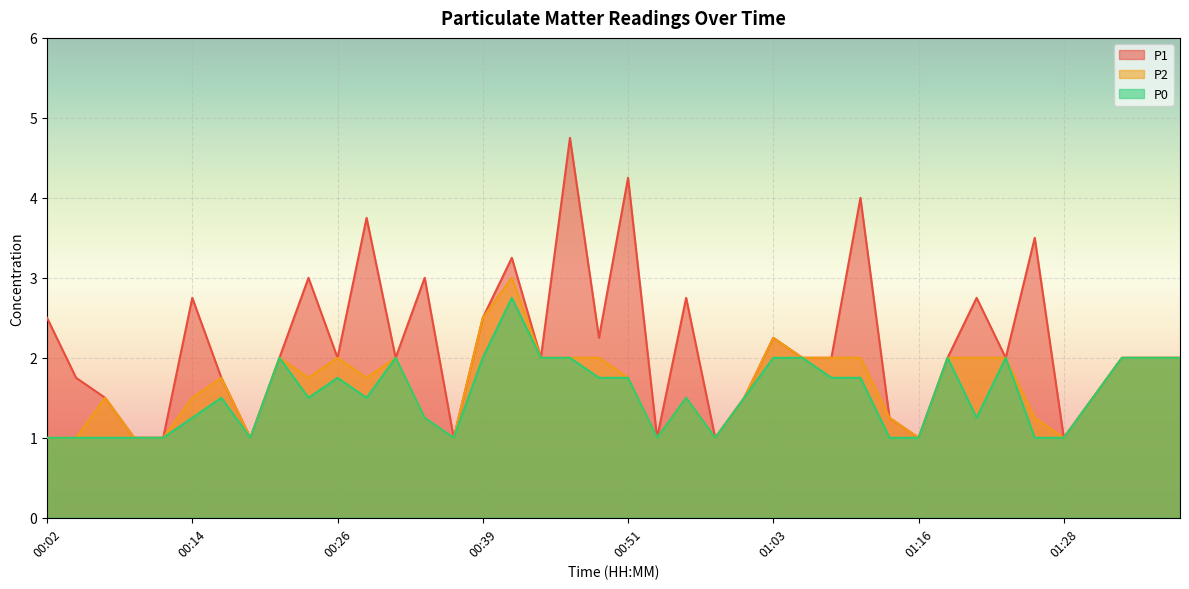

How many data points in P1 are less than 2?

14